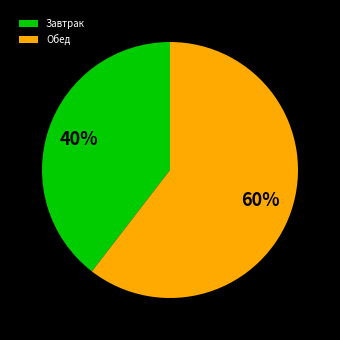

How many segments does this pie chart have?

2